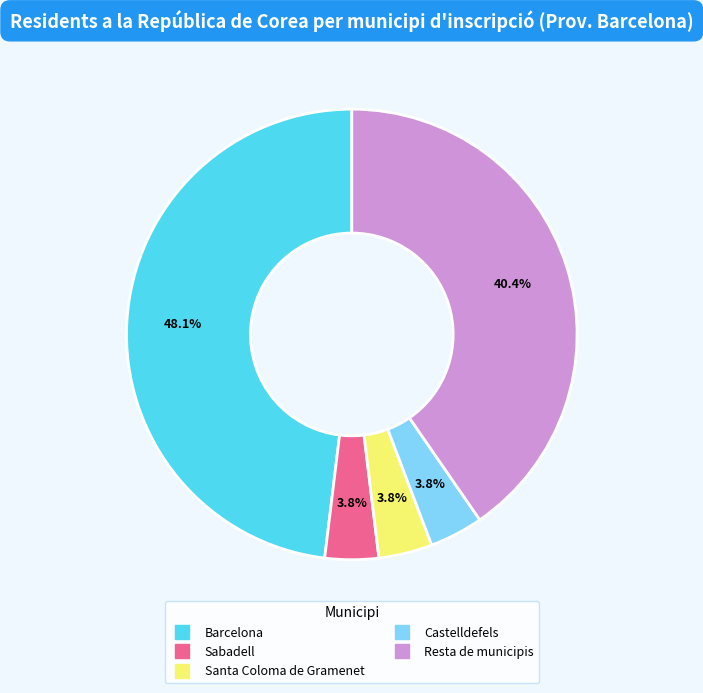

What is the largest slice in the pie chart?

Barcelona